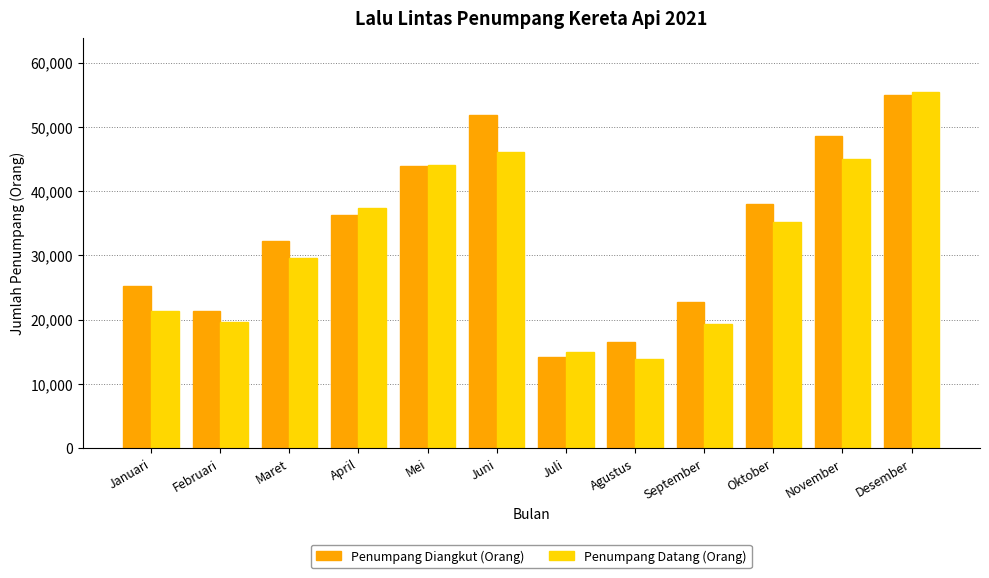

Reading right to left, what are all the values shown in this chart?

Penumpang Diangkut (Orang): 54969	48641	38026	22798	16458	14276	51794	43943	36327	32291	21316	25263
Penumpang Datang (Orang): 55449	45049	35253	19326	13830	15040	46112	44035	37317	29658	19691	21417